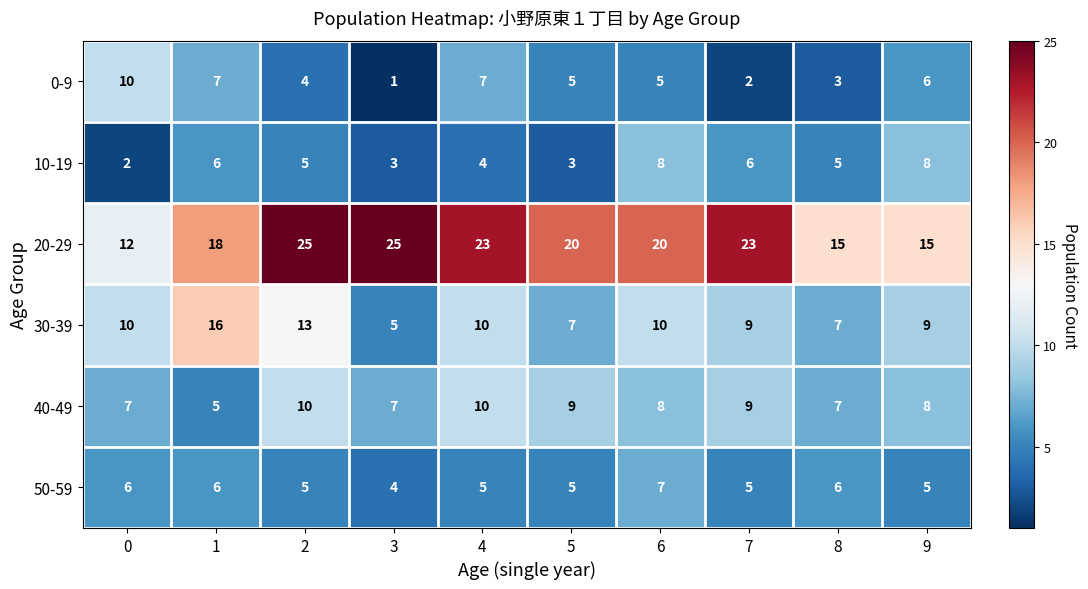

At which category is the sum across all series the highest?

2